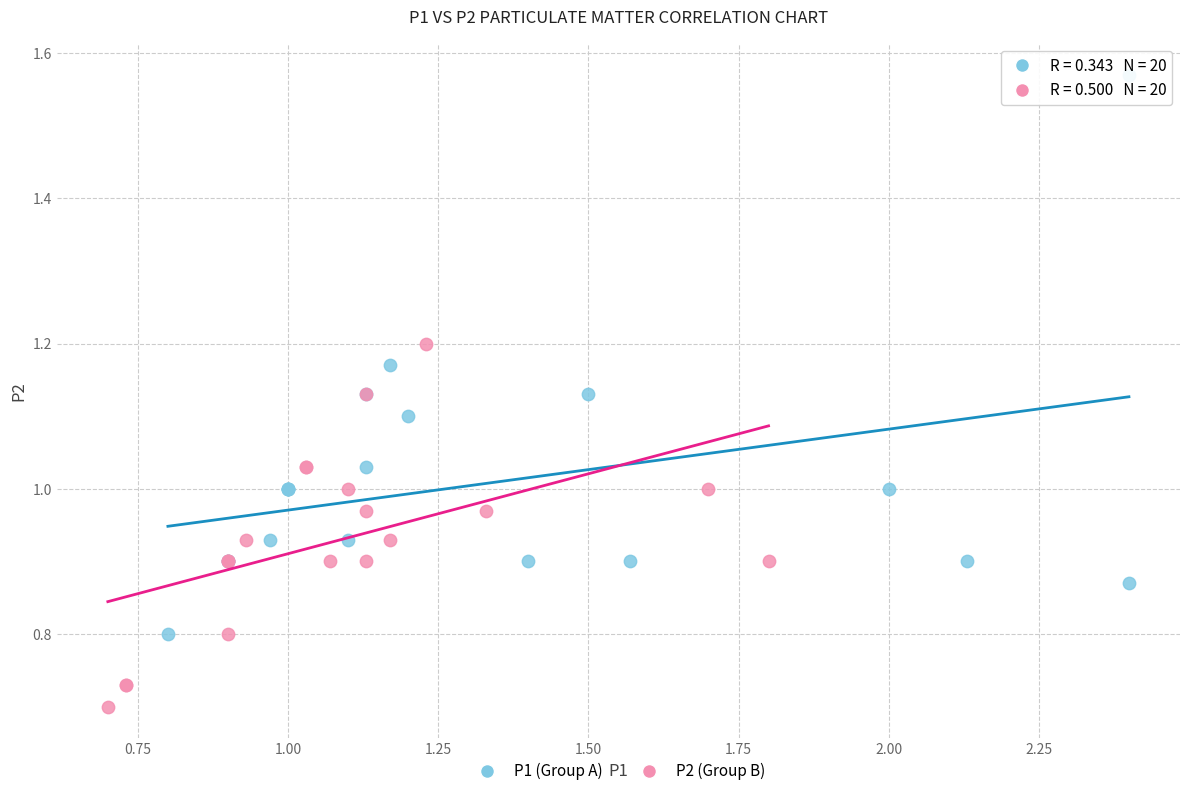

Which series reaches the maximum Y coordinate?

P1 (Group A)